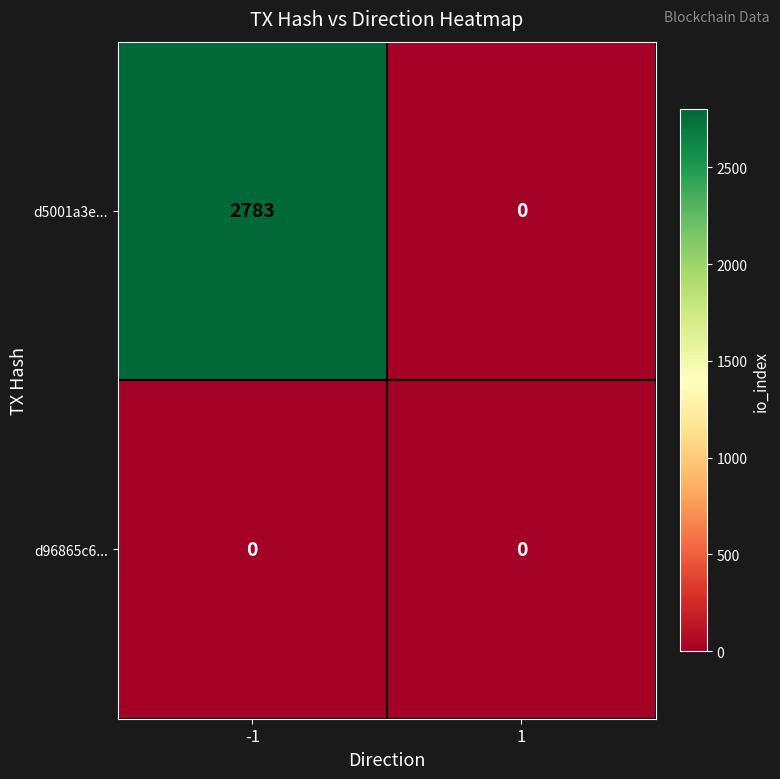

Reading right to left, what are all the values shown in this chart?

d5001a3e...: 0	2783
d96865c6...: 0	0